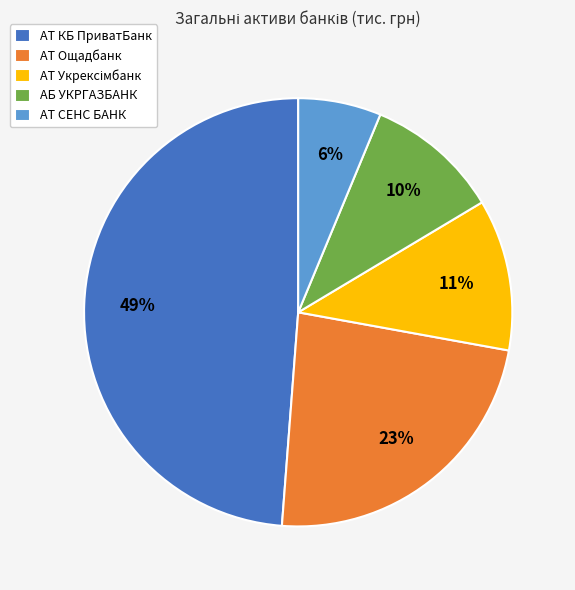

Count the number of slices in the pie.

5